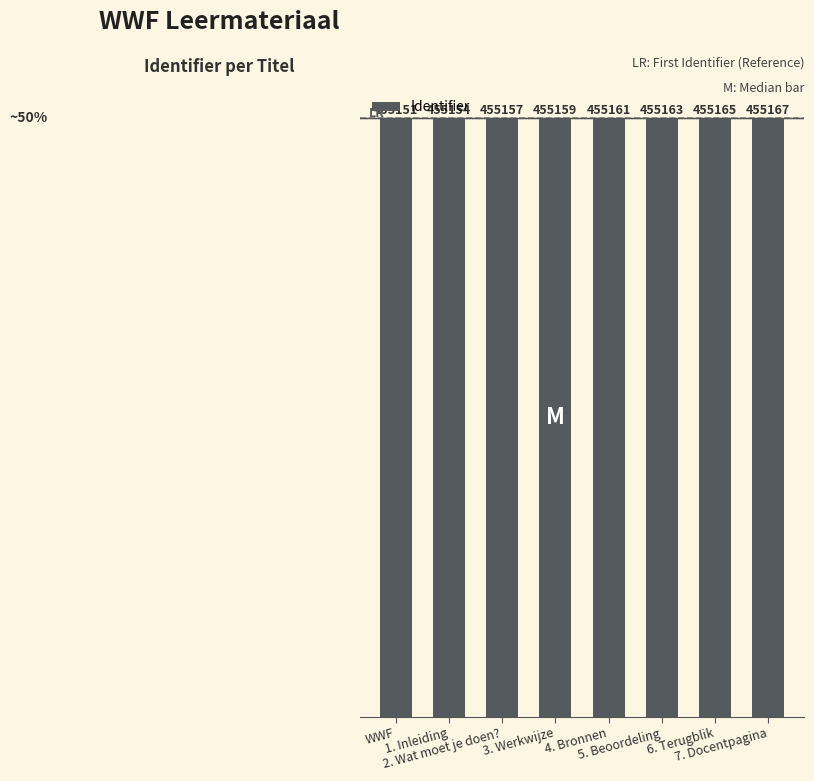

What is the ratio of the value at 2. Wat moet je doen? to the value at WWF?

1.0